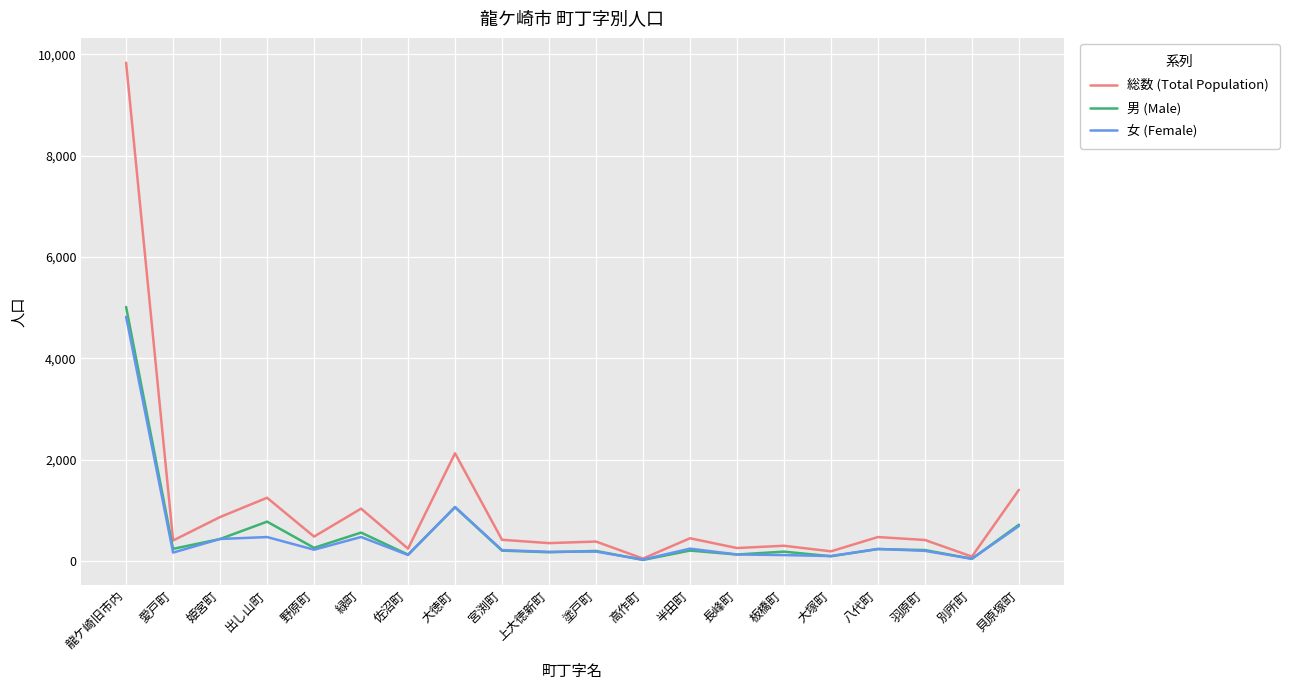

What is the total value across all series at 羽原町?

828